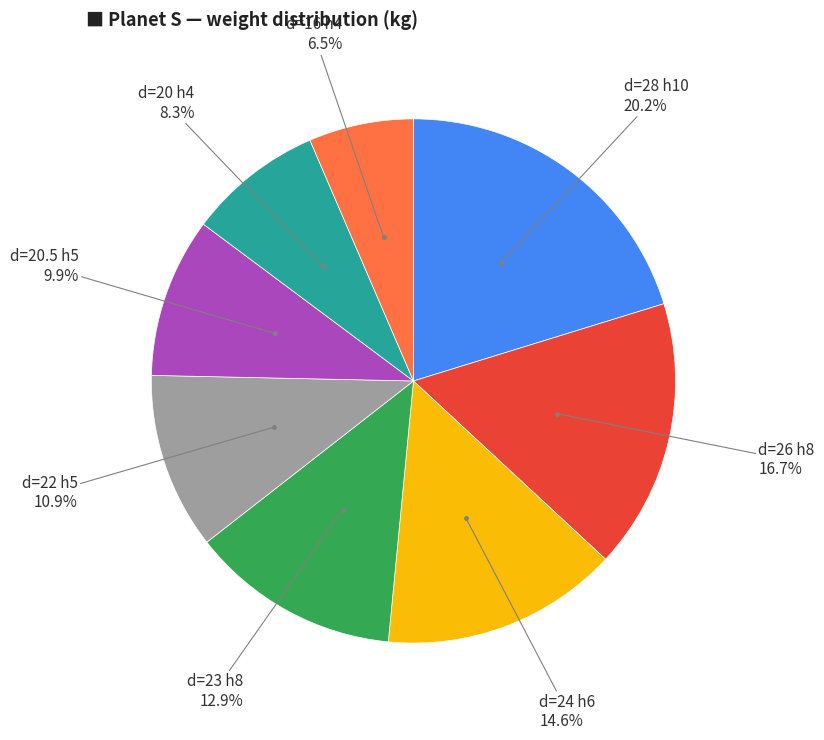

Is there any slice that represents more than half of the pie?

No